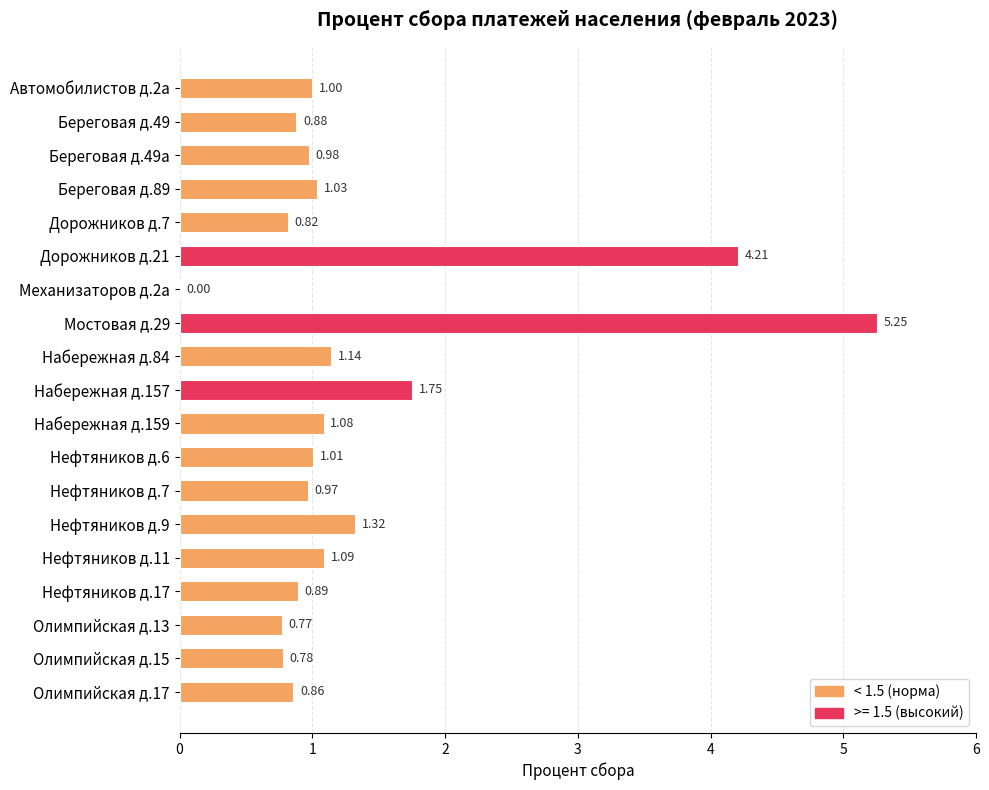

What is the change in value from Набережная д.157 to Нефтяников д.9?

-0.4